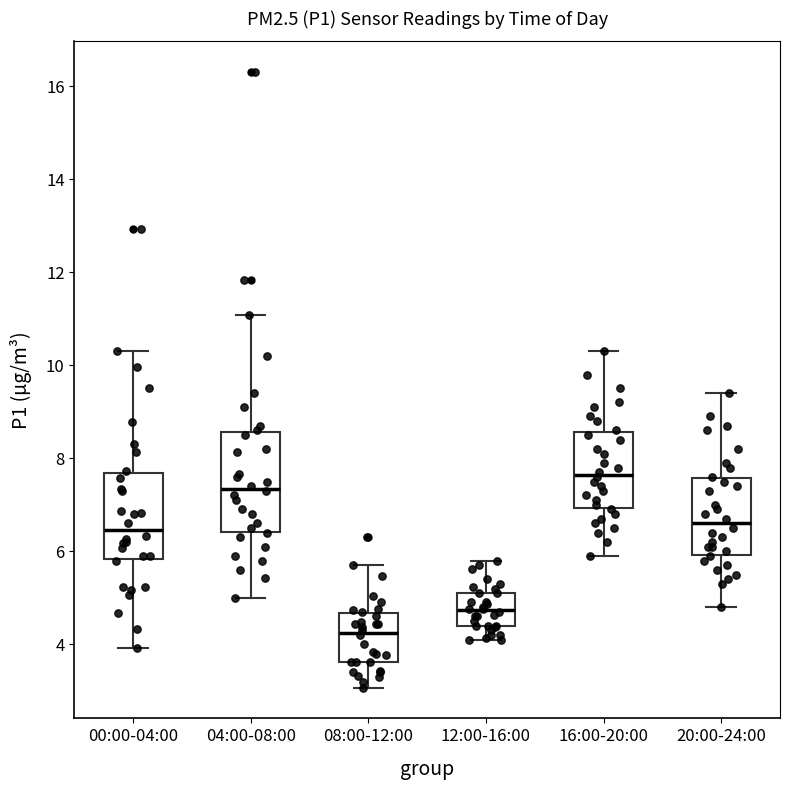

Which box has the lowest median line?

08:00-12:00